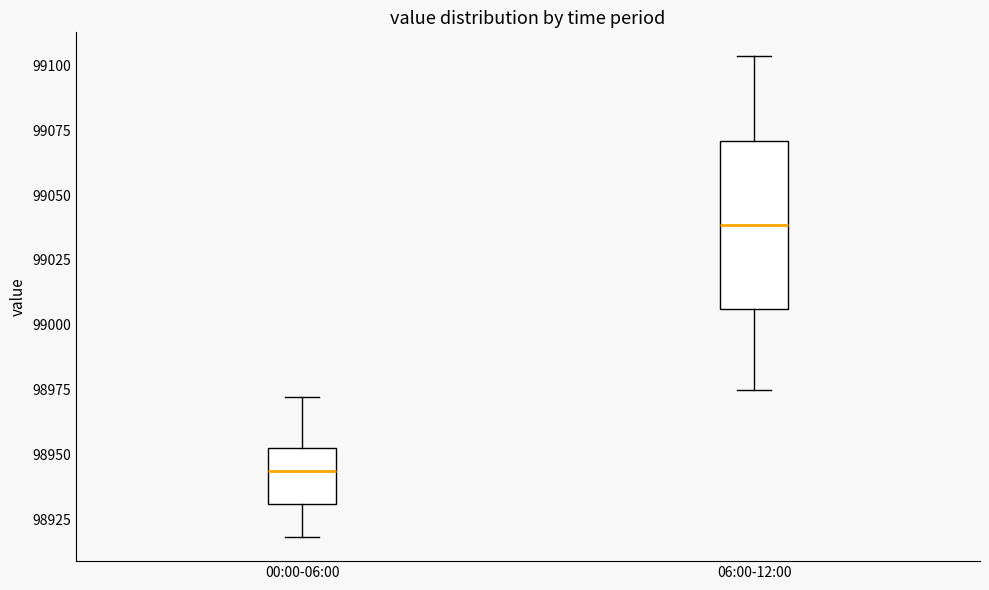

Reading left to right, read every box against the y-axis: the position of its median line, the range the box covers, and the ends of its whiskers. The values are not printed on the chart, so give them approximately, as read against the axis.

00:00-06:00: median 98945, box 98930 to 98955, whiskers 98920 to 98970
06:00-12:00: median 99040, box 99005 to 99070, whiskers 98975 to 99105